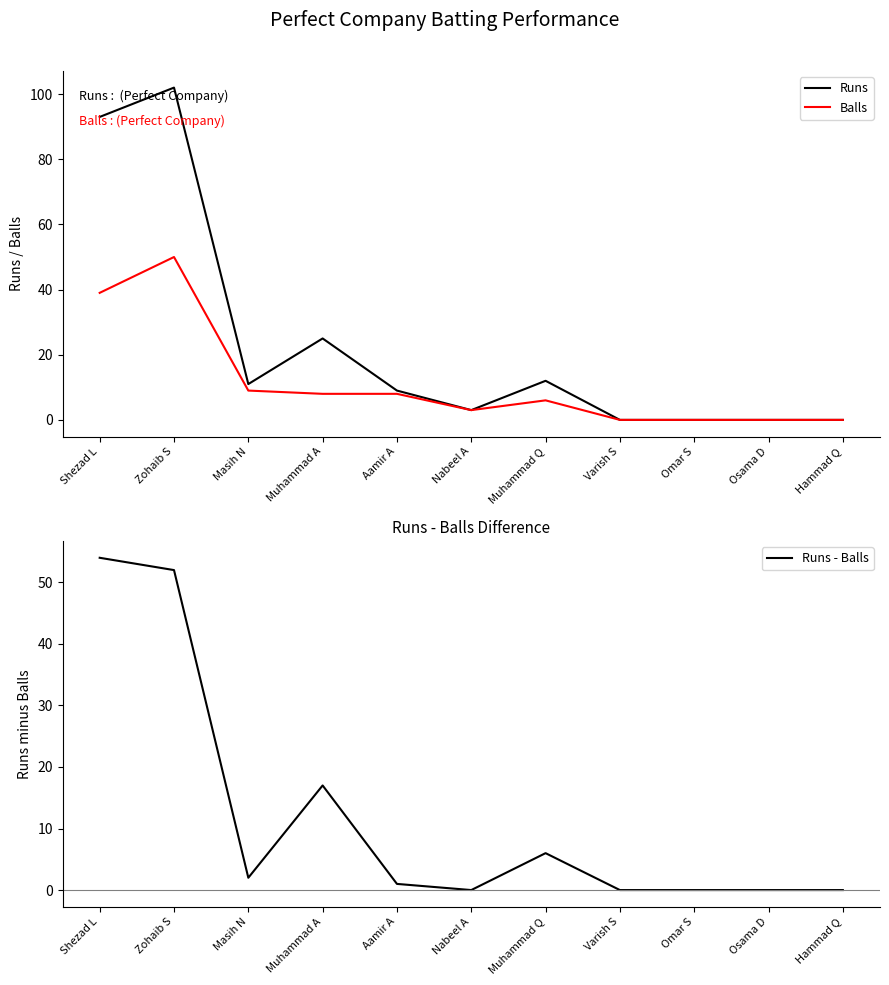

What is the difference between the highest and lowest values at Zohaib S?

52